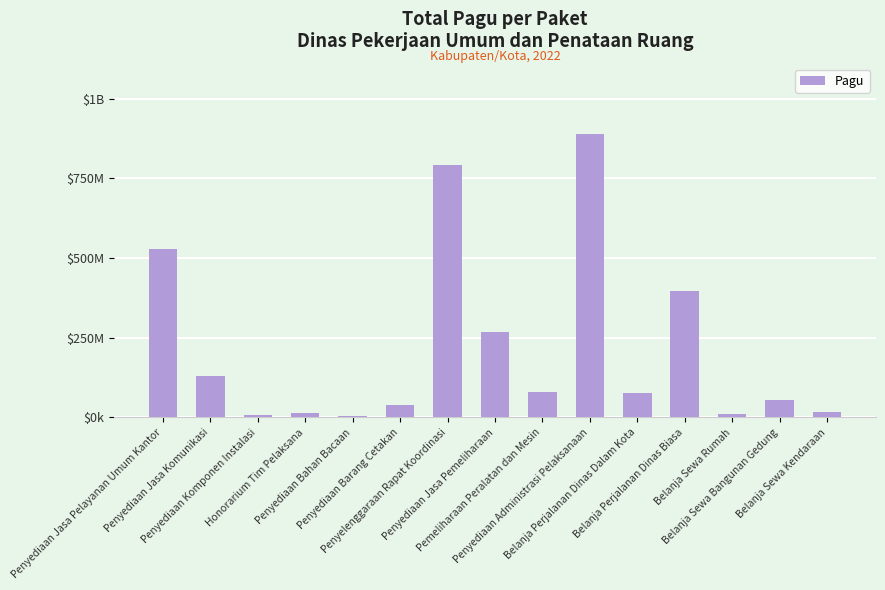

Are the bars horizontal?

No